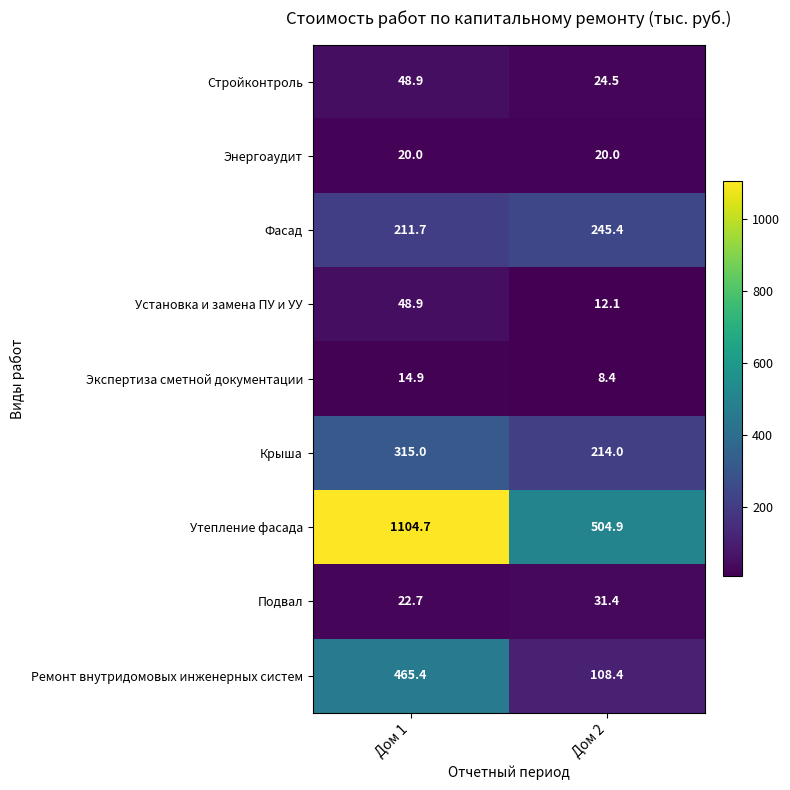

Where is Стройконтроль nearest to the value 36?

Дом 2